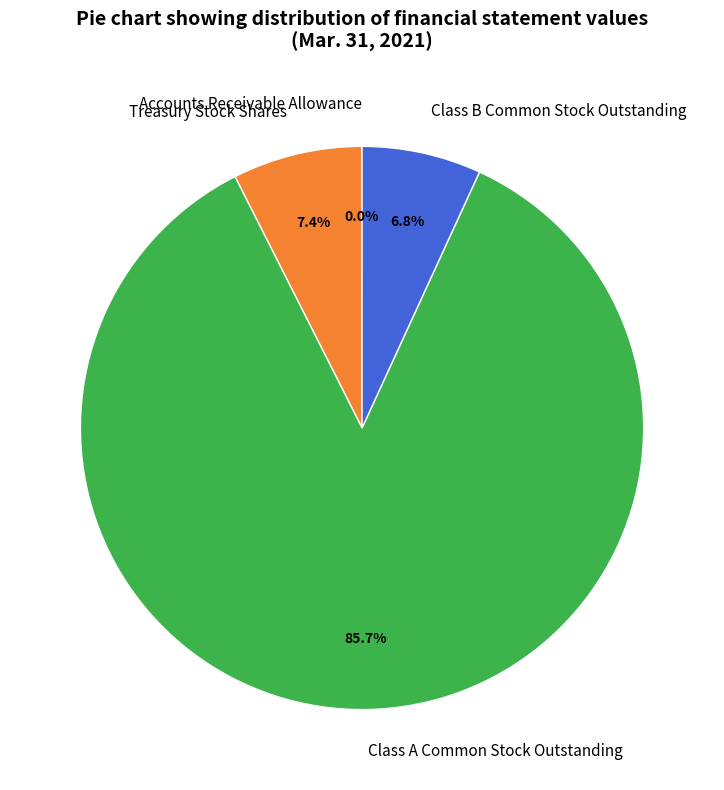

Is the sum of Class B Common Stock Outstanding and Class A Common Stock Outstanding greater than half?

Yes